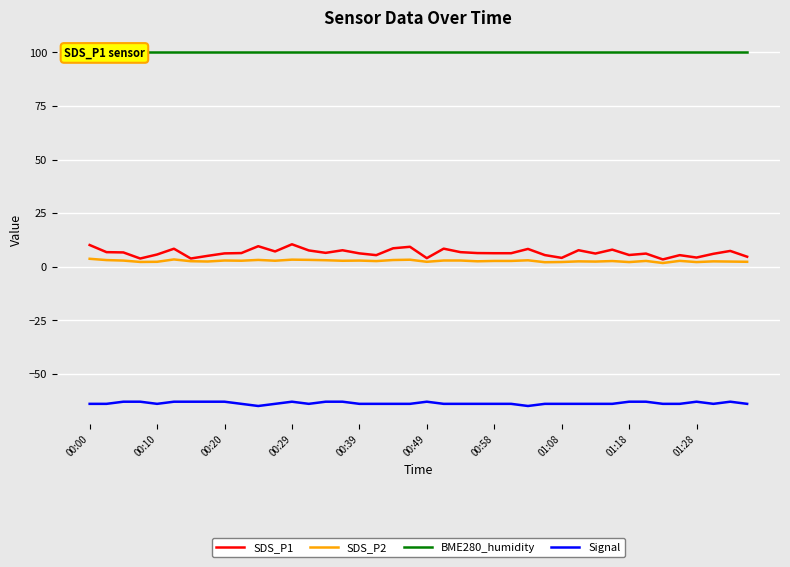

True or false: Signal and SDS_P1 intersect in this chart.

False